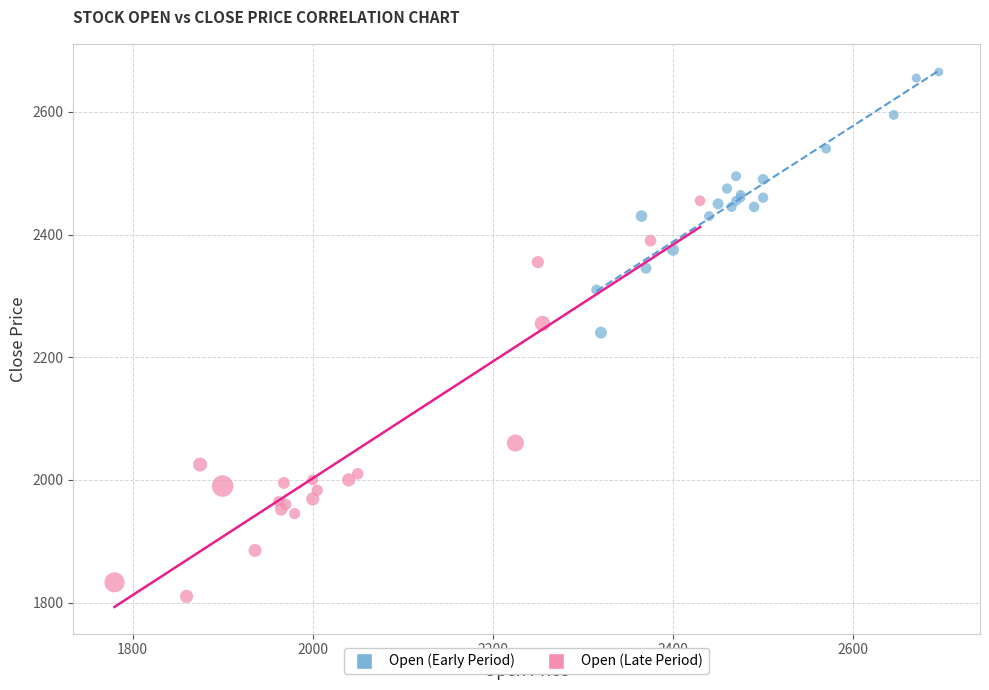

Which series reaches the minimum Y coordinate?

Open (Late Period)